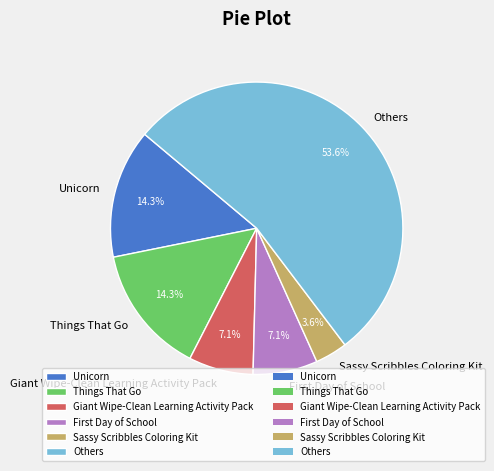

True or false: Giant Wipe-Clean Learning Activity Pack accounts for 7% of the total.

True